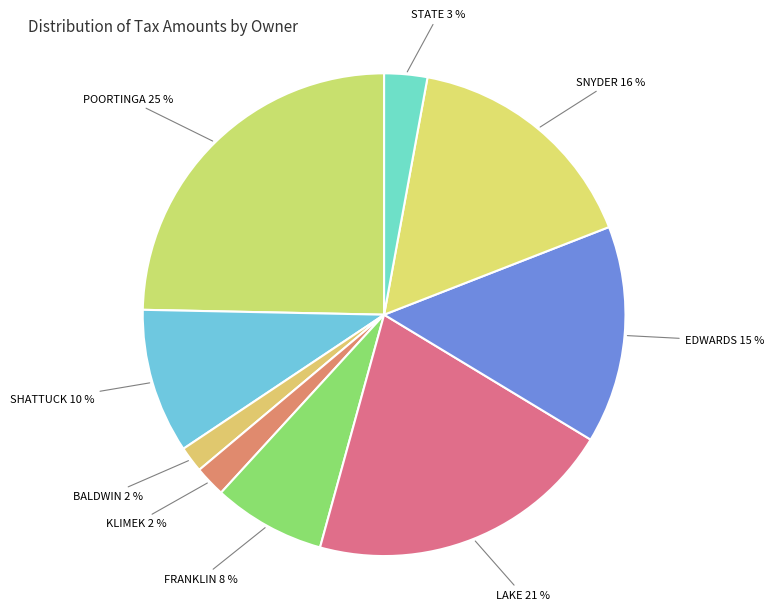

Rank the categories by value from highest to lowest.

POORTINGA ANN, LAKE INGEBORG B TRUSTEE, SNYDER MARK L & JENNIFER L, EDWARDS FLOYD STANLEY, SHATTUCK JAMES E JR & ROSALIE, FRANKLIN JACK H, STATE OF OHIO, KLIMEK MARK R & CHERYL A CO TRUSTEES, BALDWIN PHILIP C & MICHELLE S